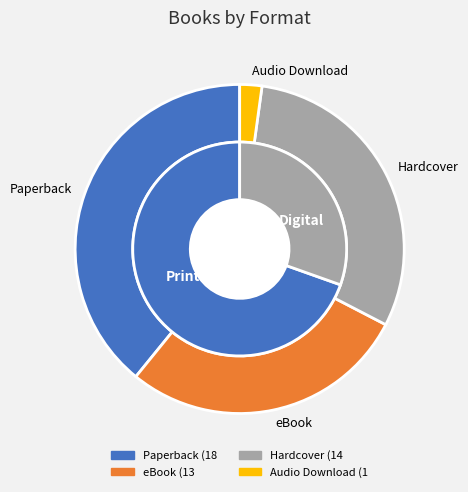

What is the largest slice in the pie chart?

Paperback